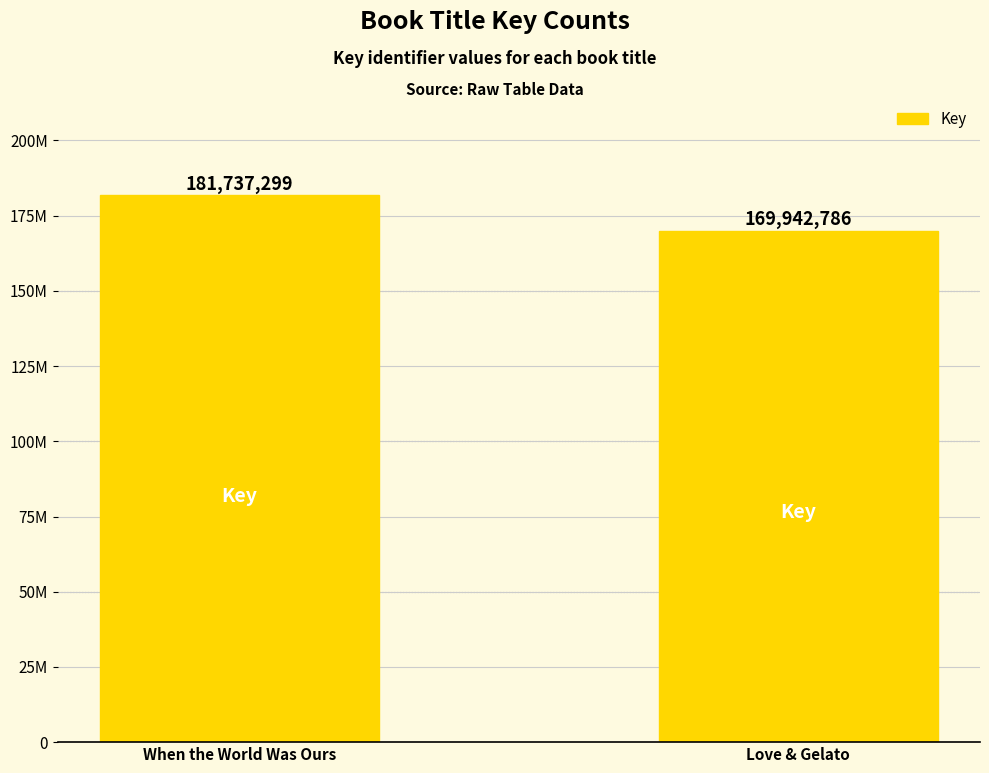

Reading left to right, list all the values displayed in this chart.

When the World Was Ours=181737299	Love & Gelato=169942786